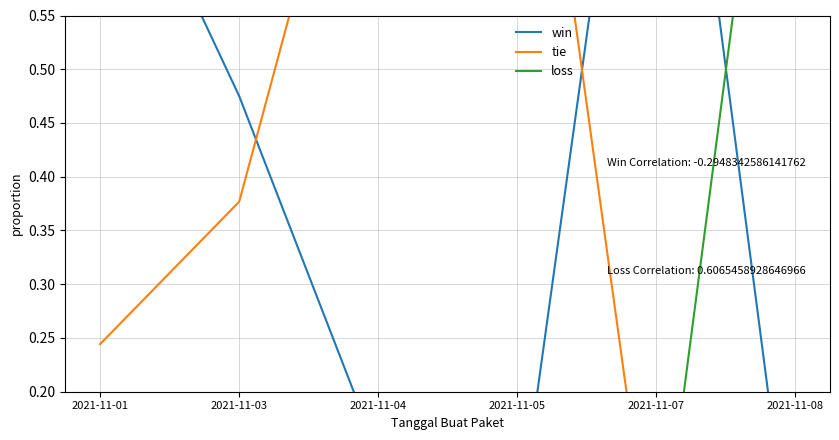

How many times do win and loss cross each other?

1